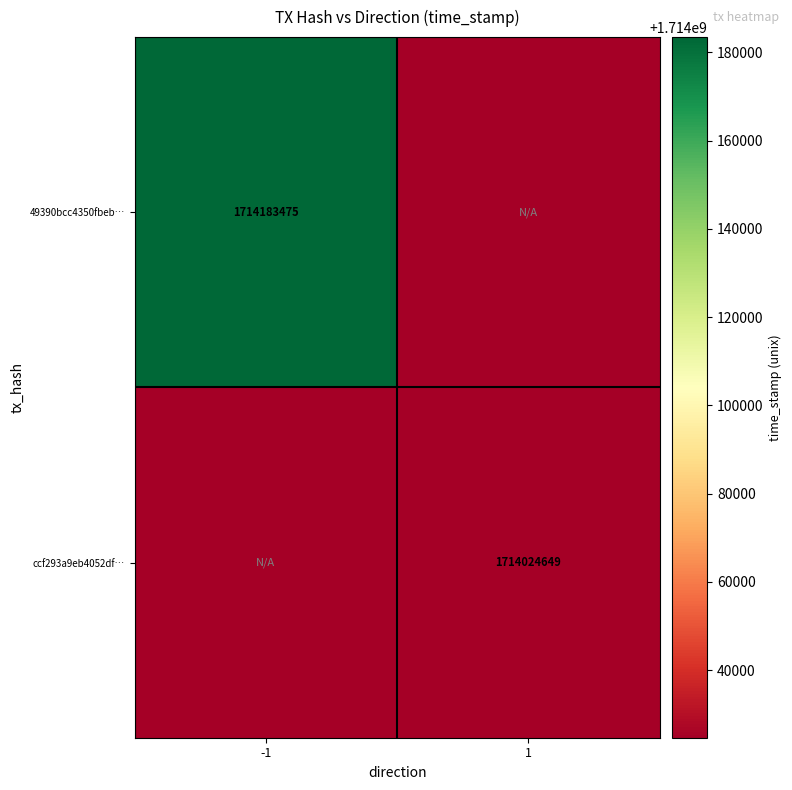

The value of 49390bcc4350fbeb… at -1 is 2592652063. True or false?

False